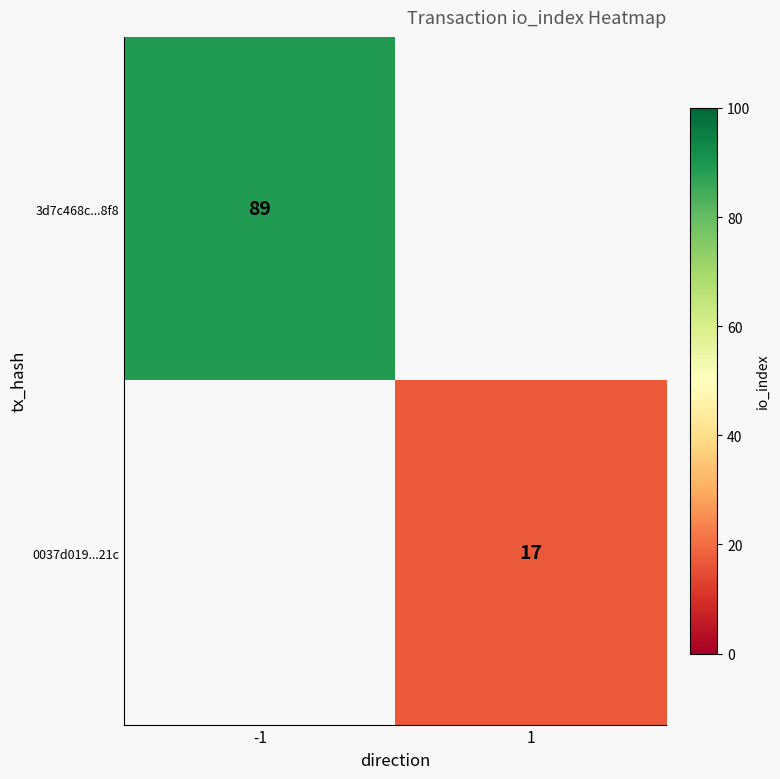

The 3d7c468c...8f8 series shows 55 at -1. True or false?

False